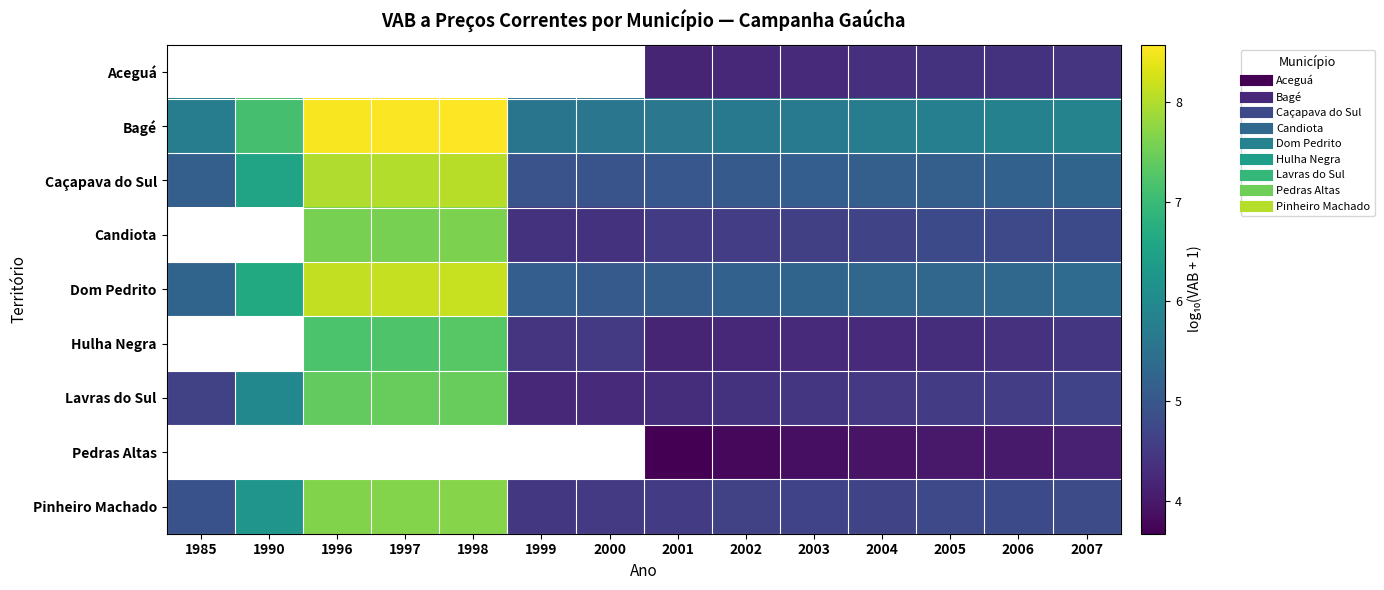

What is the average value of the Caçapava do Sul series?

5.8